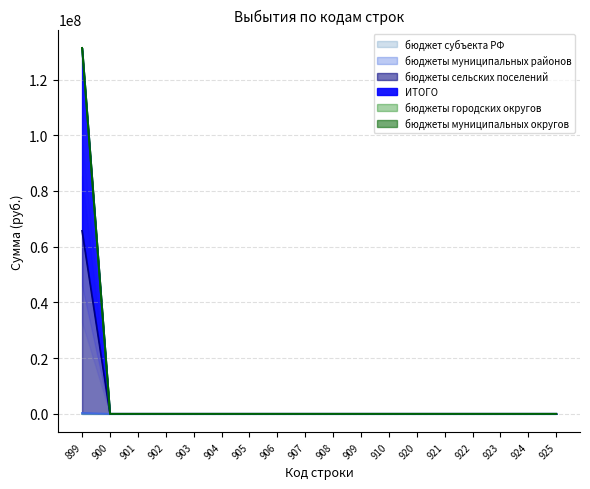

Is it true that бюджеты сельских поселений equals 26260392 at 922?

False